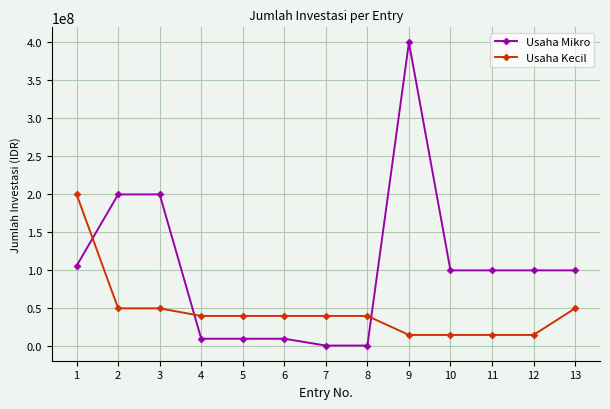

What is the difference between the second highest and minimum values in the Usaha Kecil series?

35000000